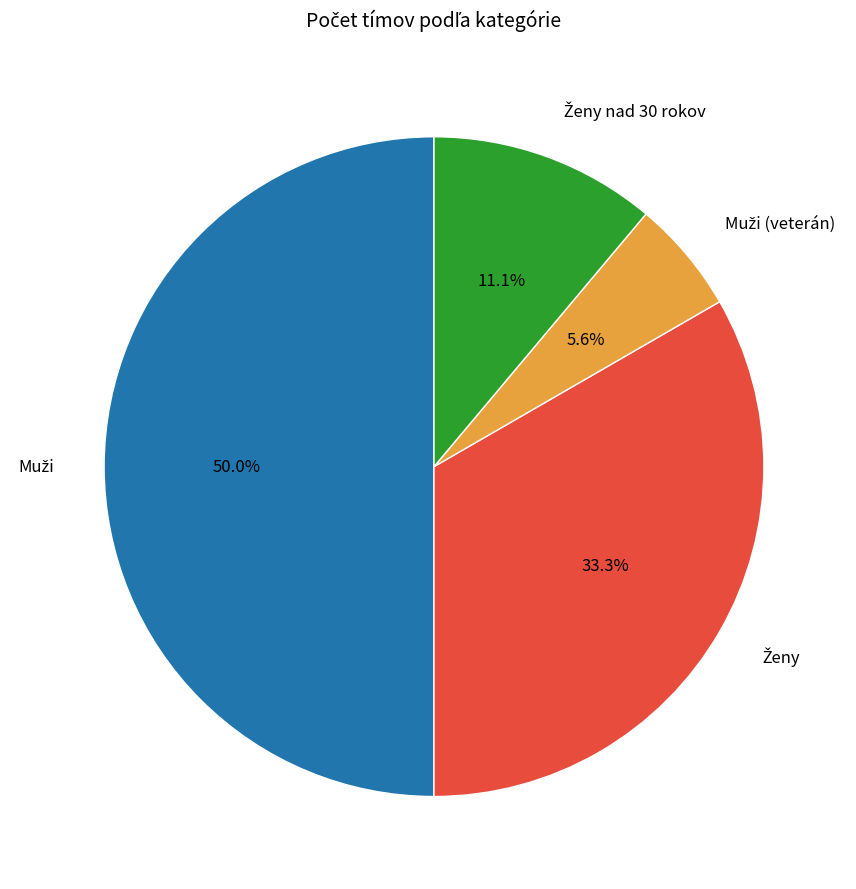

Combined, what portion of the pie is Ženy nad 30 rokov and Muži?

61.1%